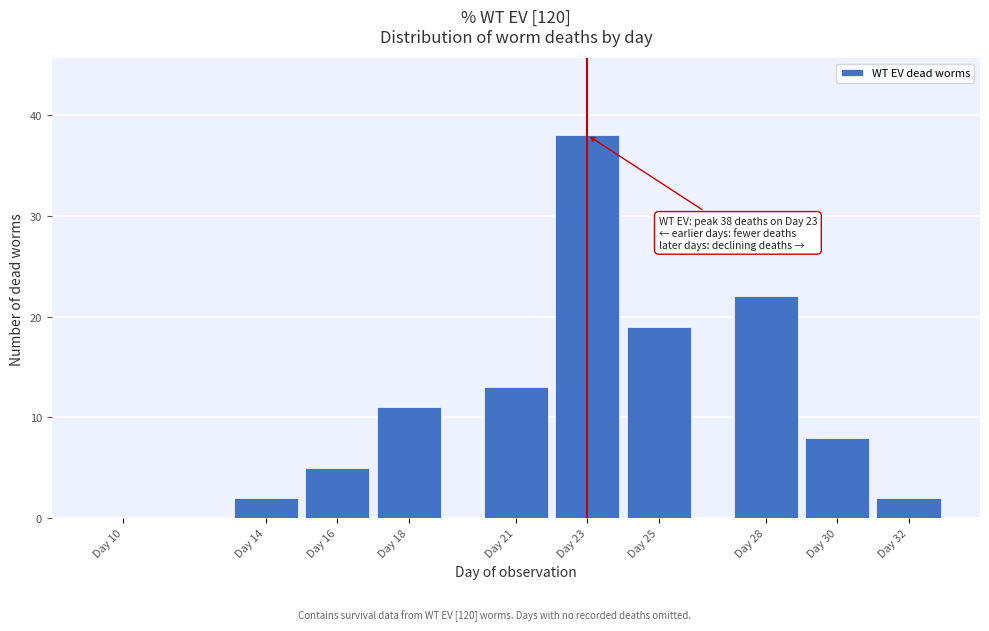

Reading left to right, list all the values displayed in this chart.

Day 10=0	Day 14=2	Day 16=5	Day 18=11	Day 21=13	Day 23=38	Day 25=19	Day 28=22	Day 30=8	Day 32=2